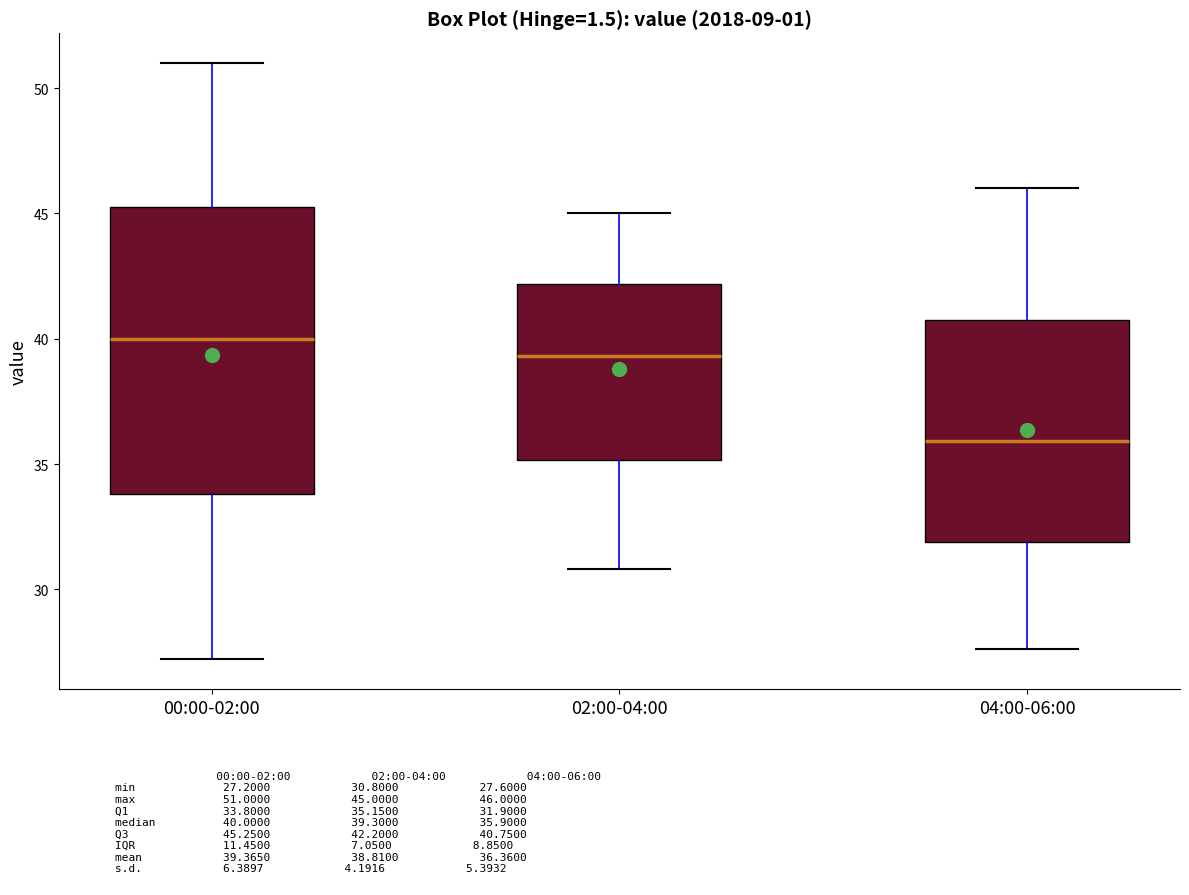

Which box has the lowest median line?

04:00-06:00